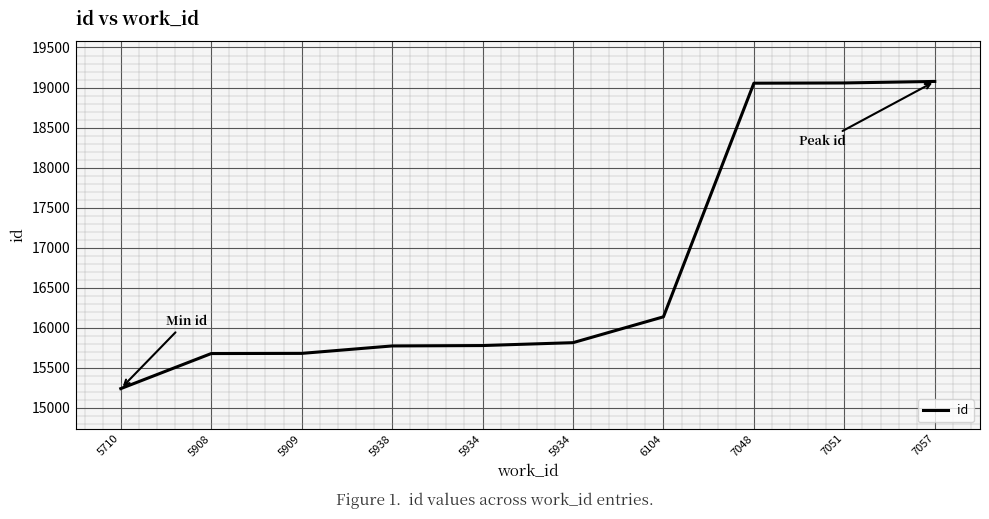

Where is the data nearest to the value 17157?

6104